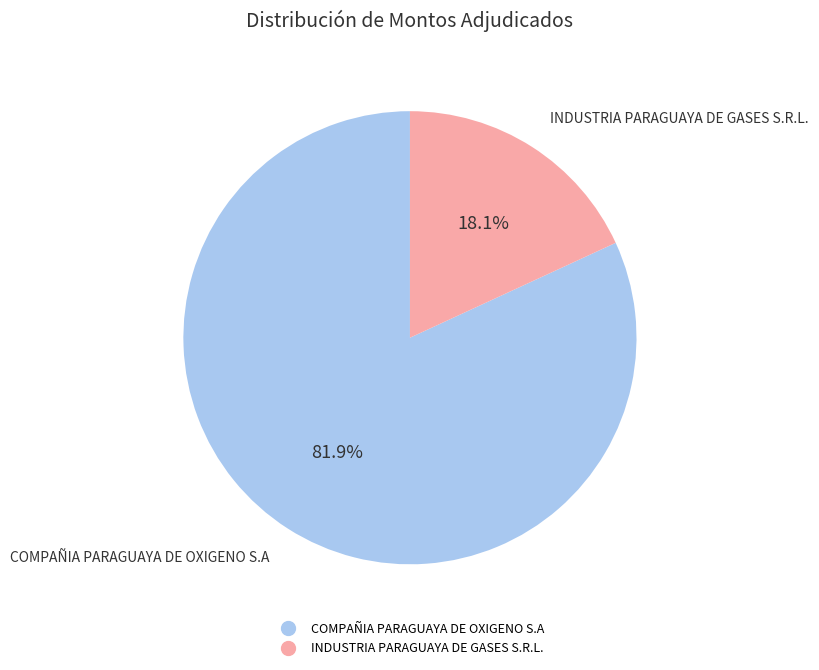

Approximately how many times larger is the value at INDUSTRIA PARAGUAYA DE GASES S.R.L. compared to COMPAÑIA PARAGUAYA DE OXIGENO S.A?

0.2